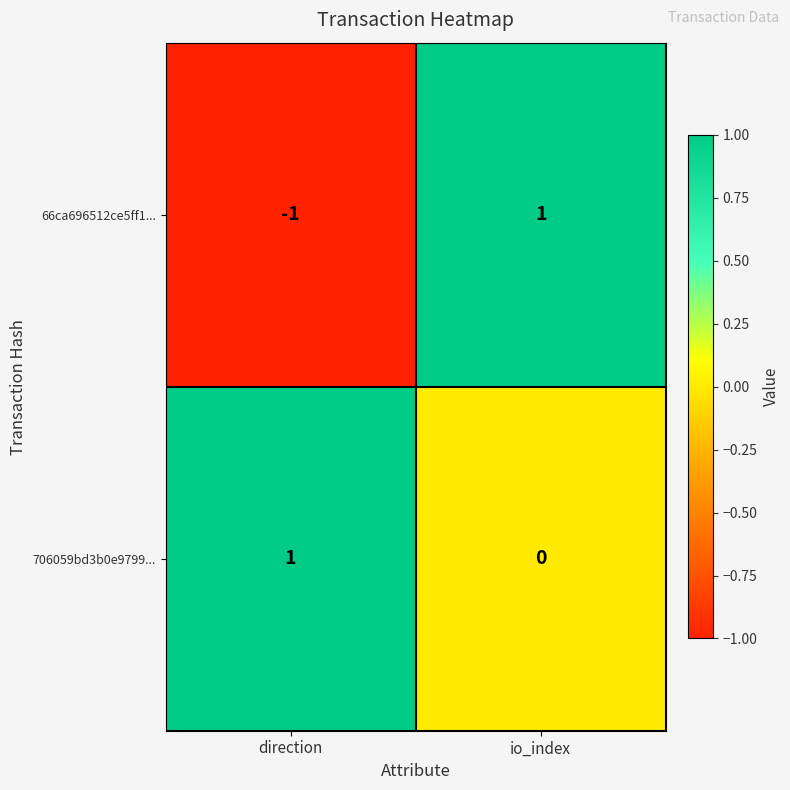

Reading left to right, extract all data points from this chart.

66ca696512ce5ff1...: direction=-1	io_index=1
706059bd3b0e9799...: direction=1	io_index=0